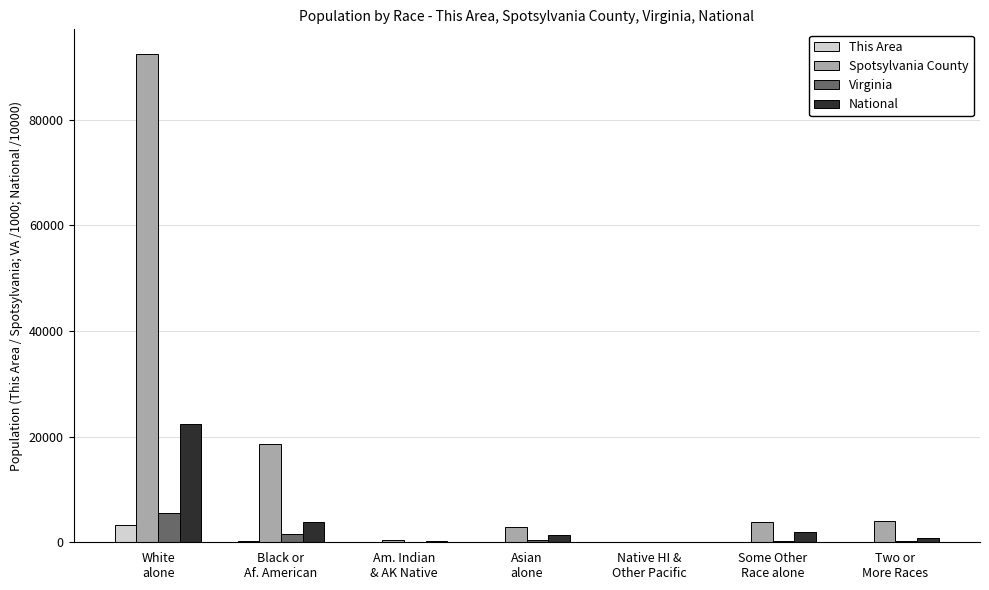

What is the sum of all National values?

30874.6